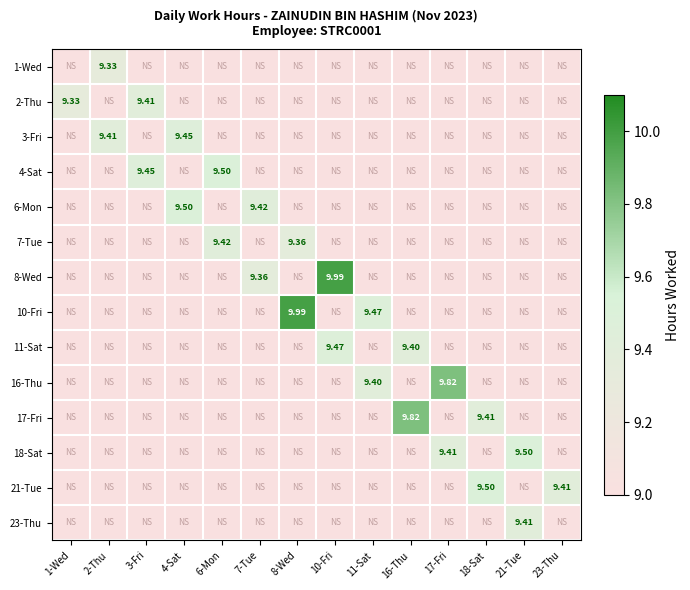

Count the number of categories in the chart.

14